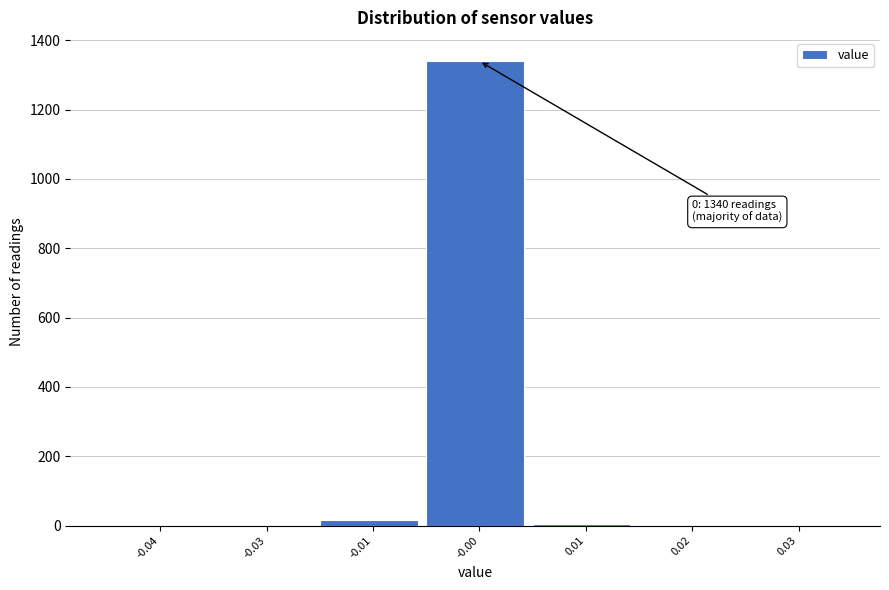

What is the change in value from -0.04 to -0.00?

+1340